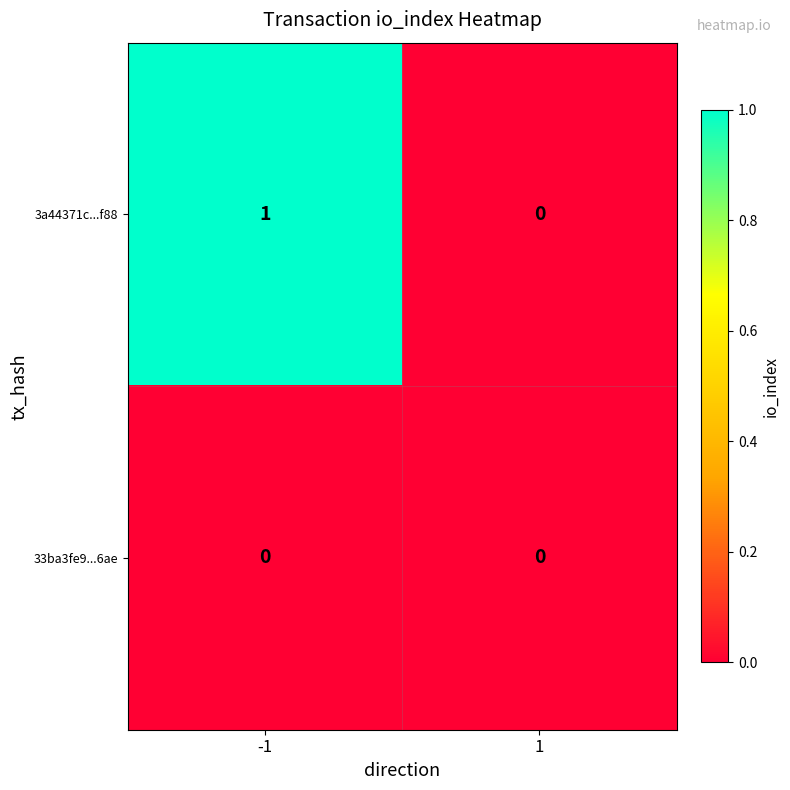

At which category is the sum across all series the highest?

-1